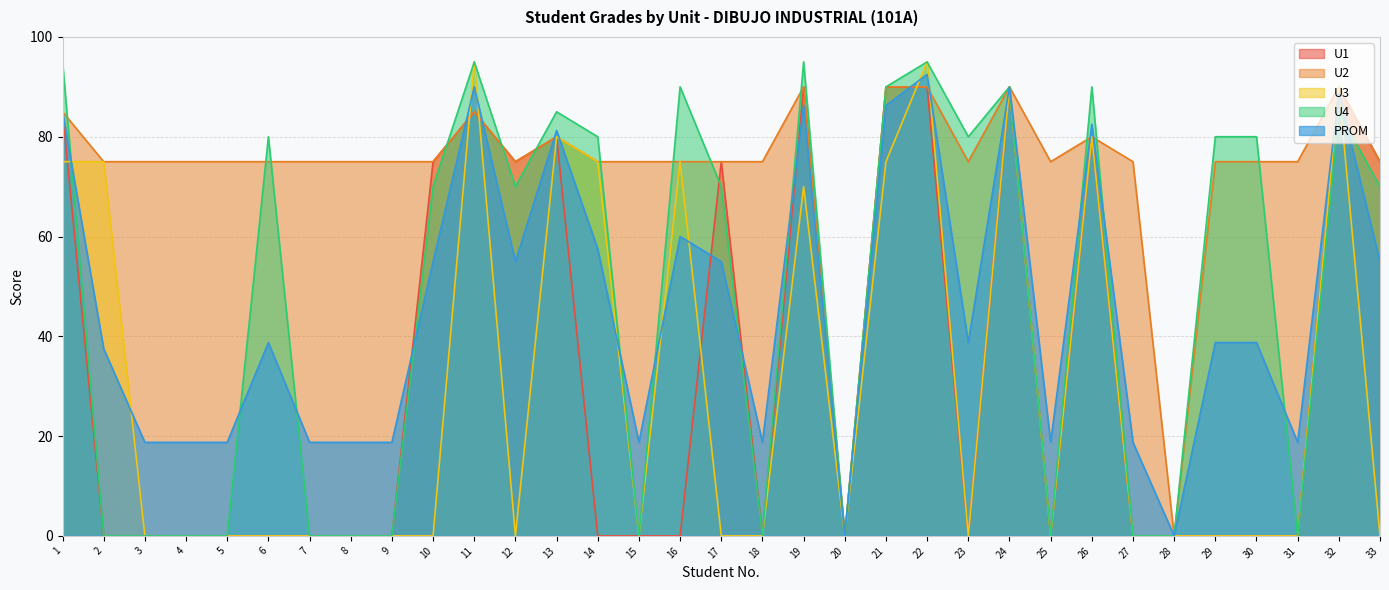

Read the U2 value at 17.

75.0